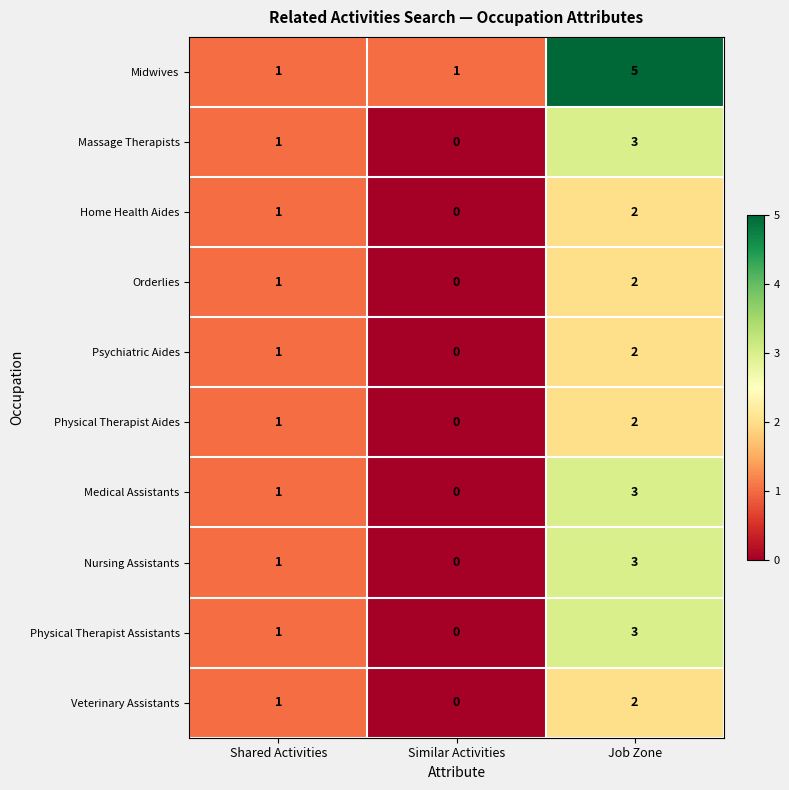

Reading right to left, list all the values displayed in this chart.

Midwives: Job Zone=5	Similar Activities=1	Shared Activities=1
Massage Therapists: Job Zone=3	Similar Activities=0	Shared Activities=1
Home Health Aides: Job Zone=2	Similar Activities=0	Shared Activities=1
Orderlies: Job Zone=2	Similar Activities=0	Shared Activities=1
Psychiatric Aides: Job Zone=2	Similar Activities=0	Shared Activities=1
Physical Therapist Aides: Job Zone=2	Similar Activities=0	Shared Activities=1
Medical Assistants: Job Zone=3	Similar Activities=0	Shared Activities=1
Nursing Assistants: Job Zone=3	Similar Activities=0	Shared Activities=1
Physical Therapist Assistants: Job Zone=3	Similar Activities=0	Shared Activities=1
Veterinary Assistants: Job Zone=2	Similar Activities=0	Shared Activities=1